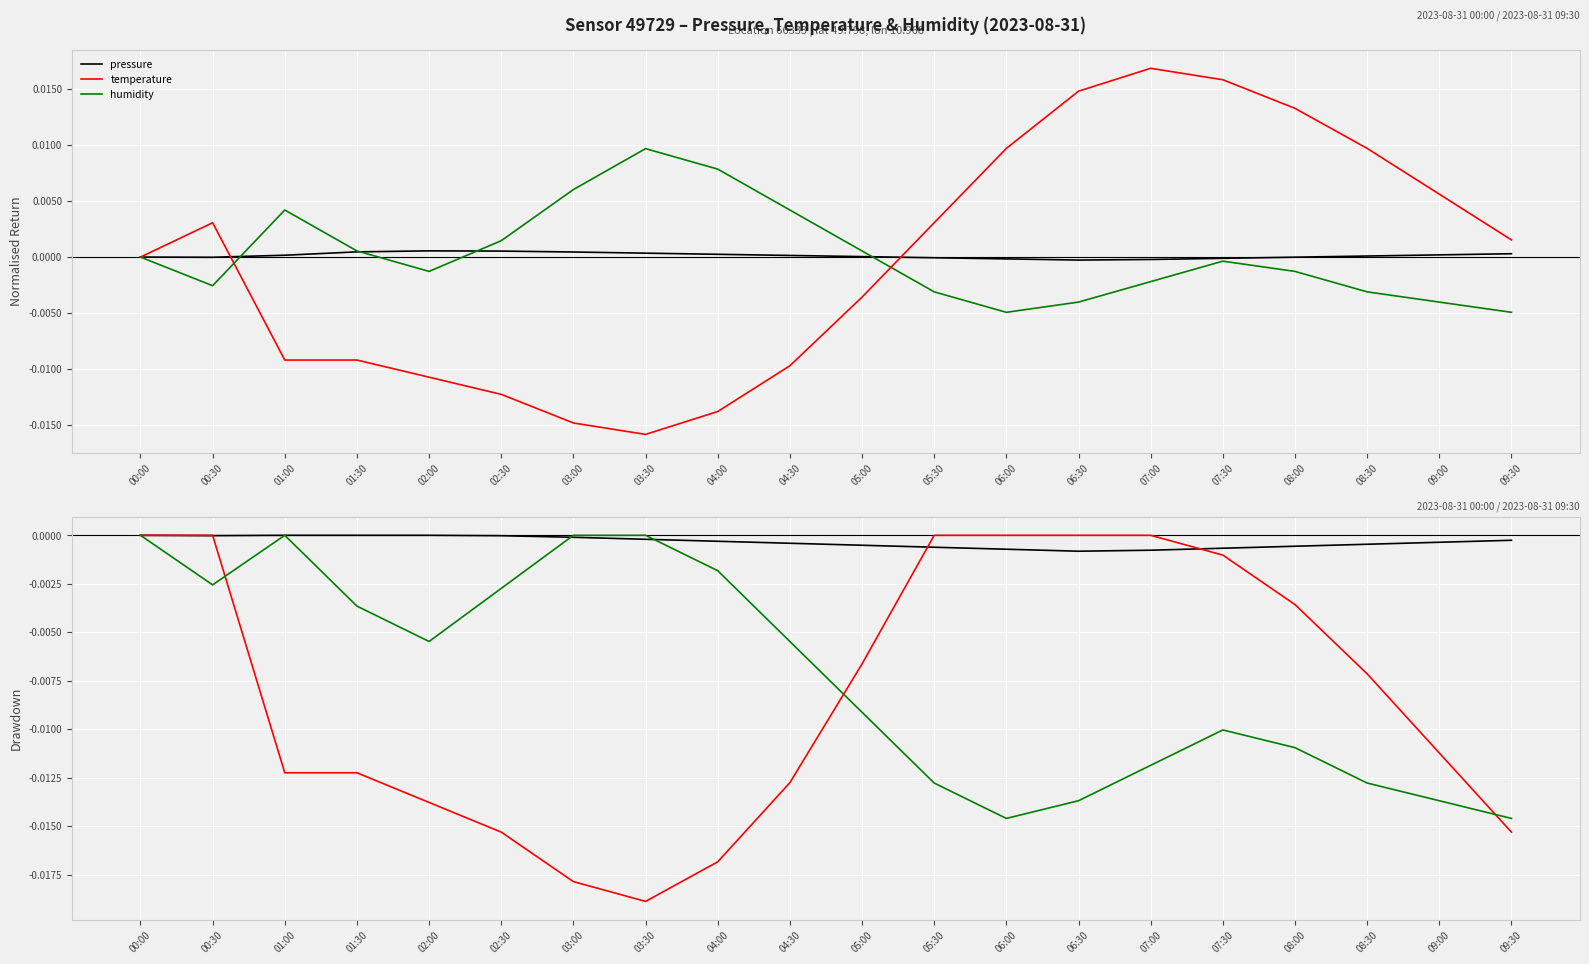

Where is the first local maximum for humidity?

01:00